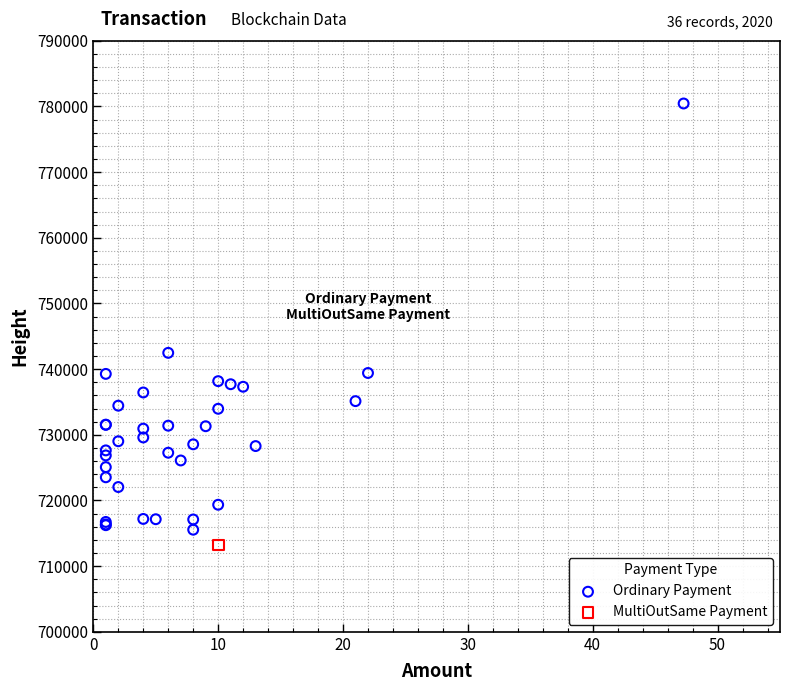

What are all the series names shown in the legend?

Ordinary Payment, MultiOutSame Payment